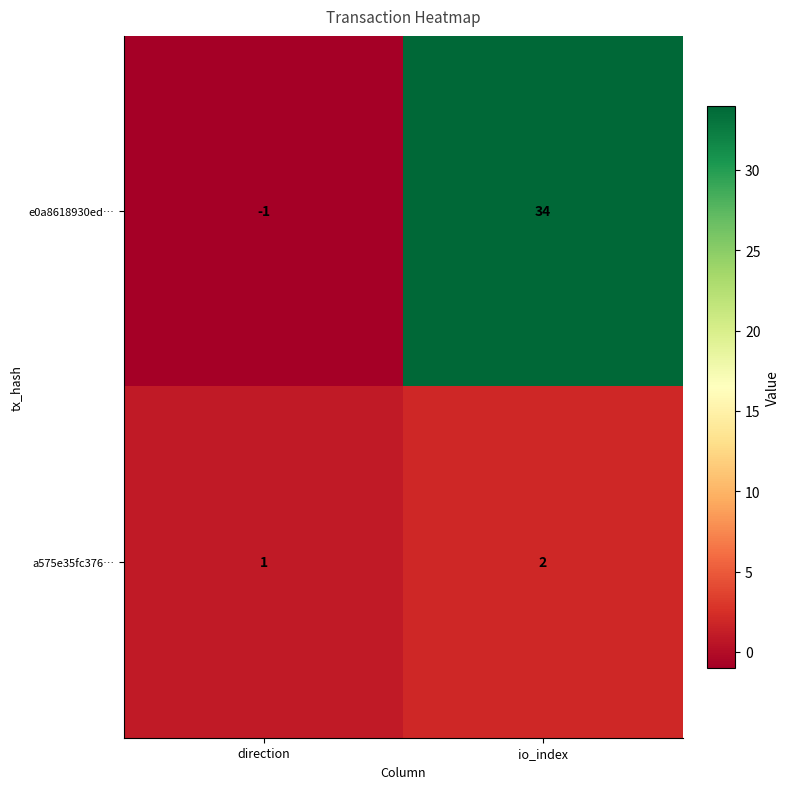

How many positive values does the e0a8618930ed… series have?

1